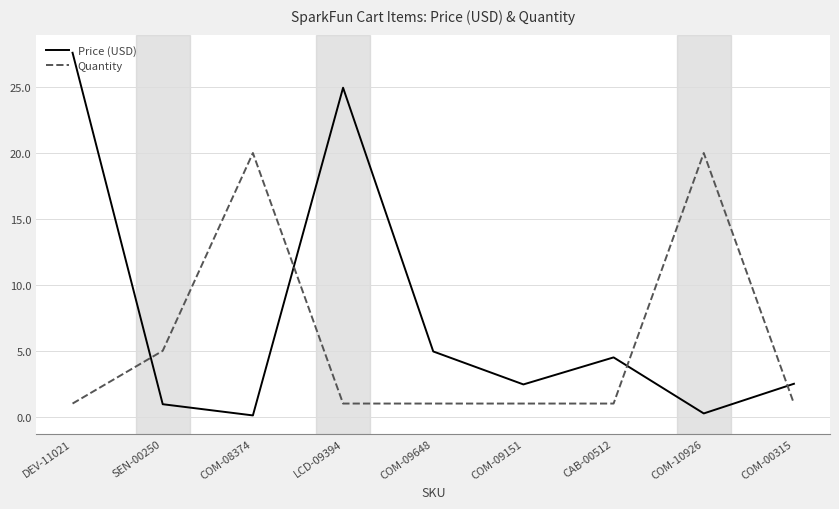

What is the difference between the Quantity values at SEN-00250 and DEV-11021?

4.0